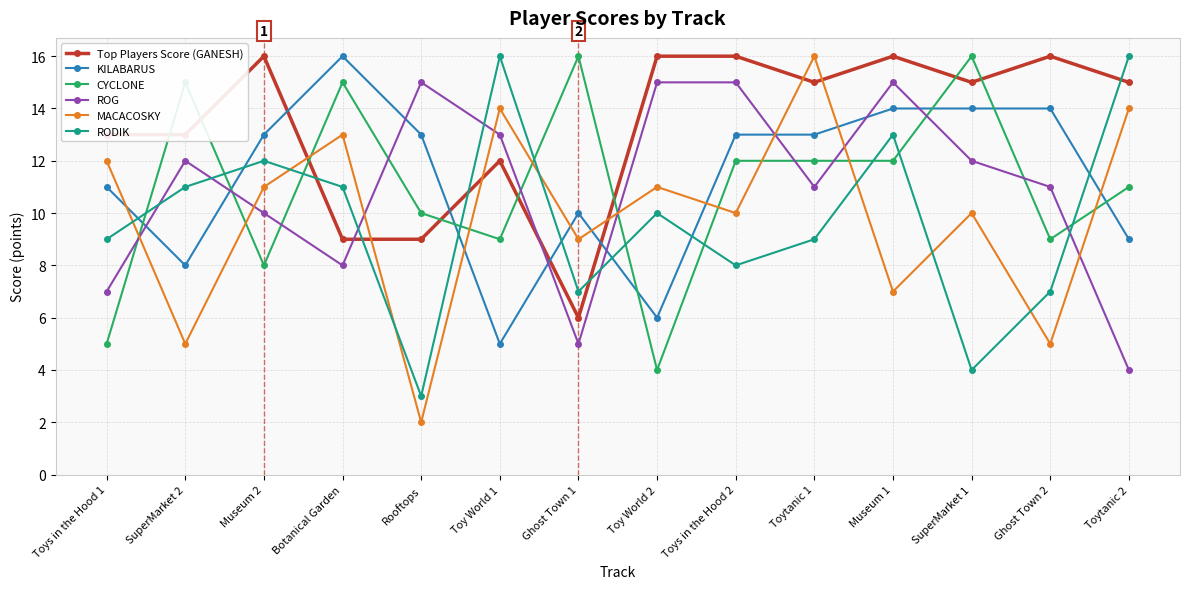

Does the chart display data point markers on the line(s)?

Yes